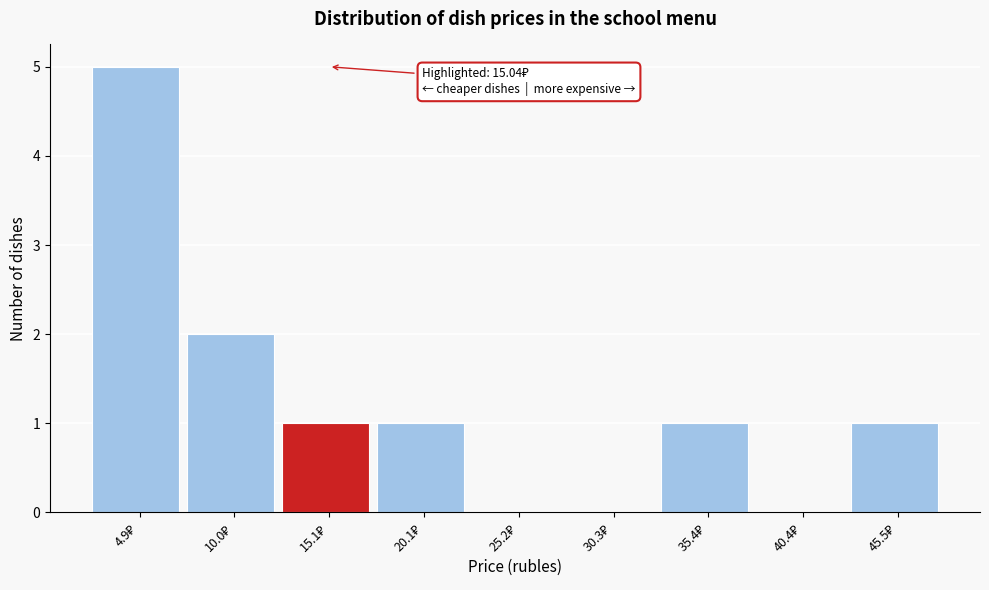

Over which range of the x-axis is the bar tallest?

2 to 7